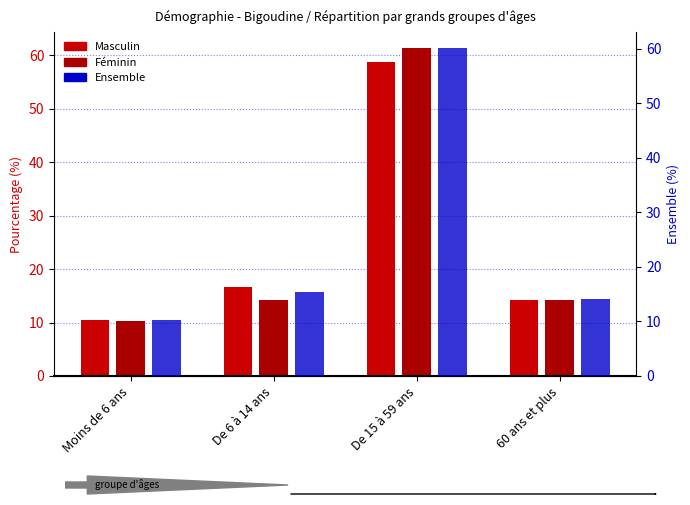

Are the bars grouped side by side (vs. stacked)?

Yes